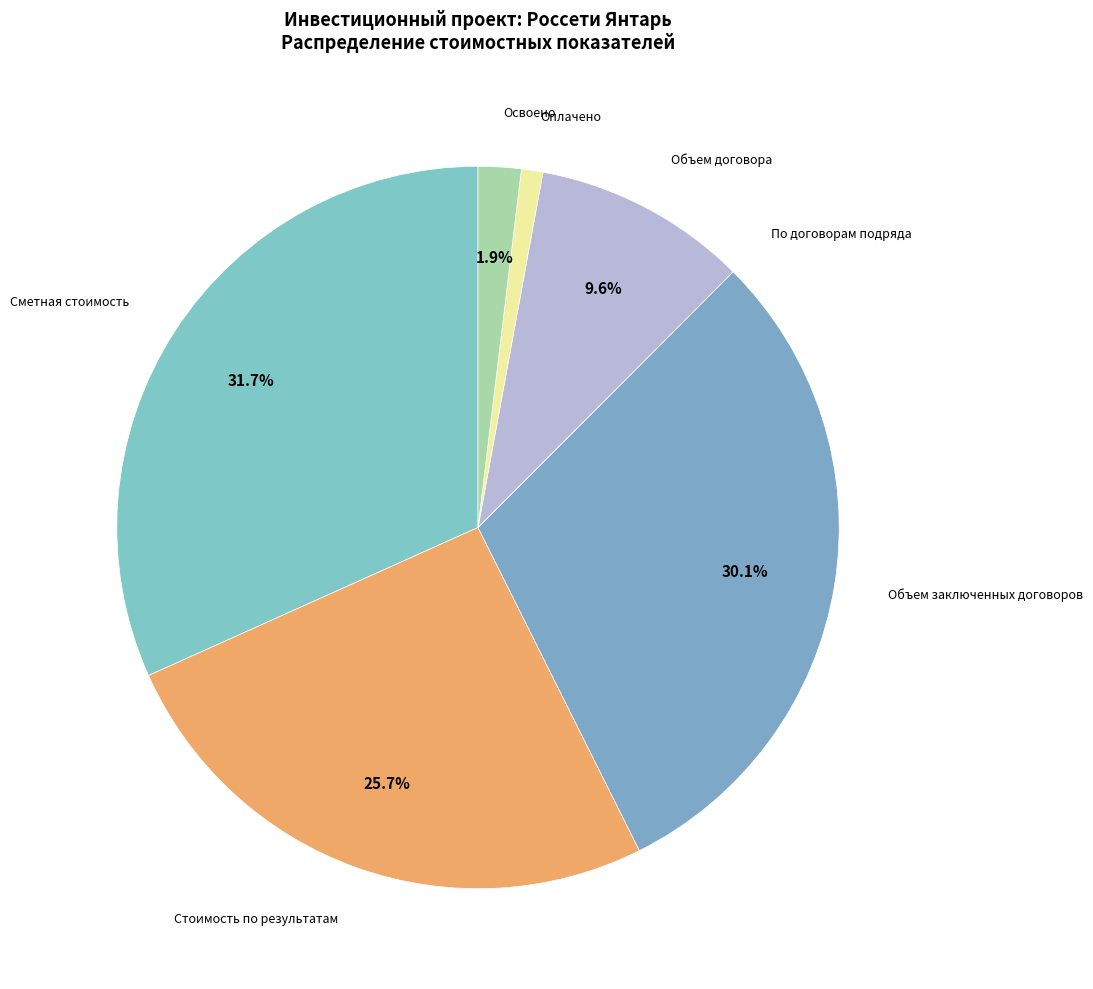

How many segments does this pie chart have?

7